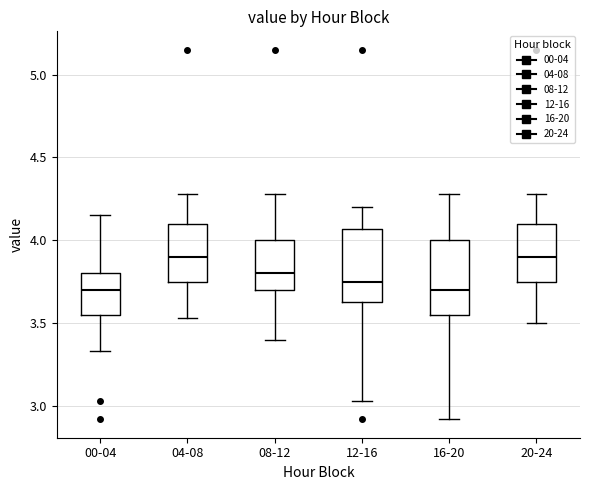

Reading left to right, read every box against the y-axis: the position of its median line, the range the box covers, and the ends of its whiskers. The values are not printed on the chart, so give them approximately, as read against the axis.

00-04: median 3.70, box 3.55 to 3.80, whiskers 3.35 to 4.15
04-08: median 3.90, box 3.75 to 4.10, whiskers 3.55 to 4.30
08-12: median 3.80, box 3.70 to 4.00, whiskers 3.40 to 4.30
12-16: median 3.75, box 3.65 to 4.05, whiskers 3.05 to 4.20
16-20: median 3.70, box 3.55 to 4.00, whiskers 2.90 to 4.30
20-24: median 3.90, box 3.75 to 4.10, whiskers 3.50 to 4.30